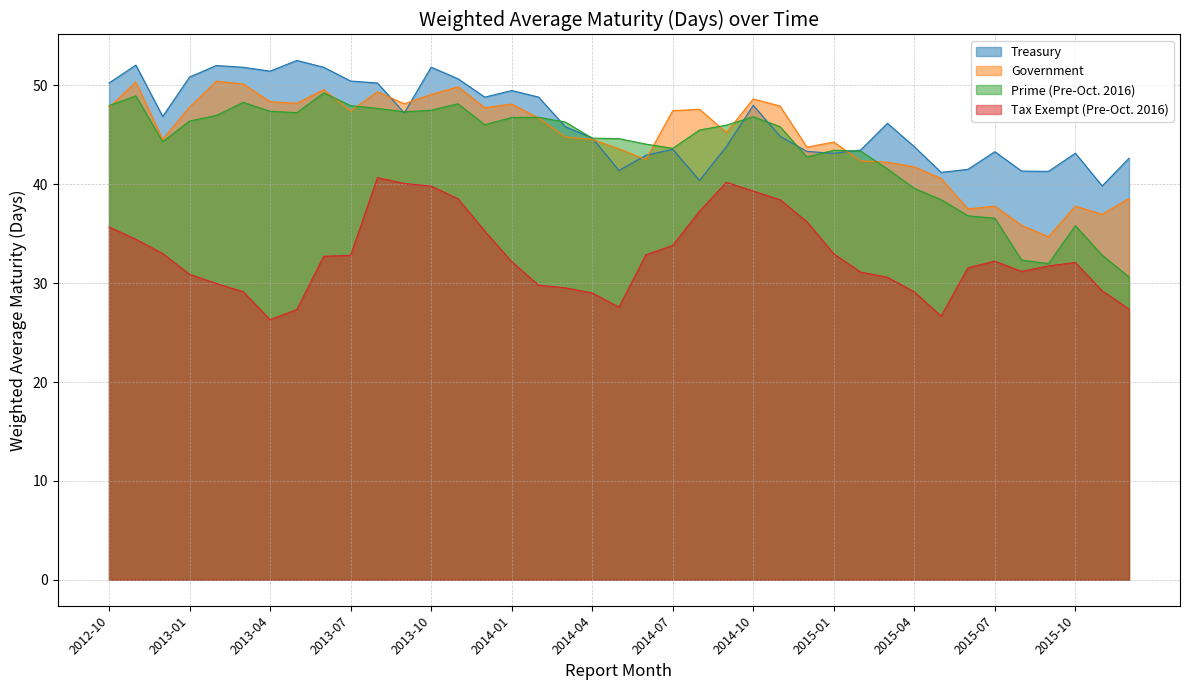

The Treasury series shows 43.3 at 2015-07. True or false?

True